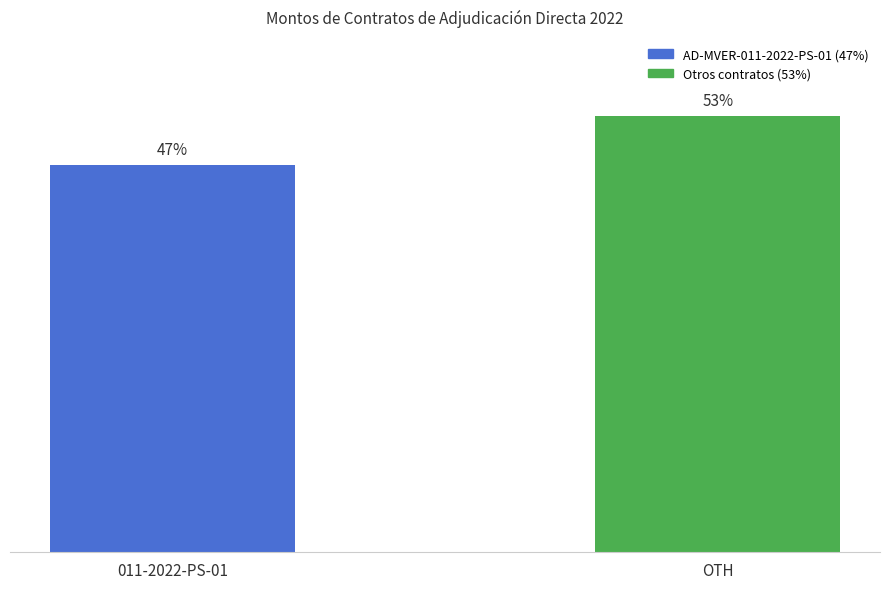

Which category has the highest value across all series?

OTH